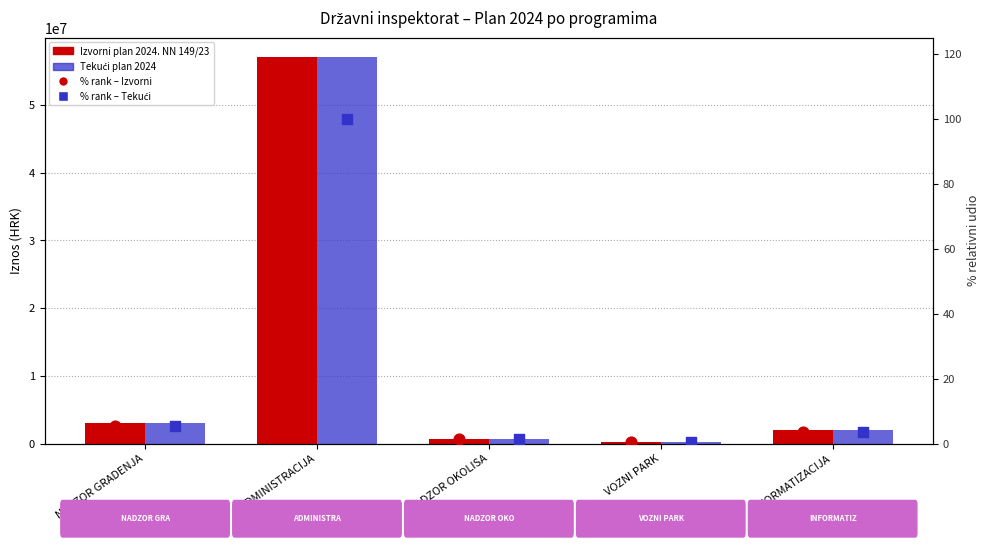

Which series contains the lowest Y value?

% rank Tekući